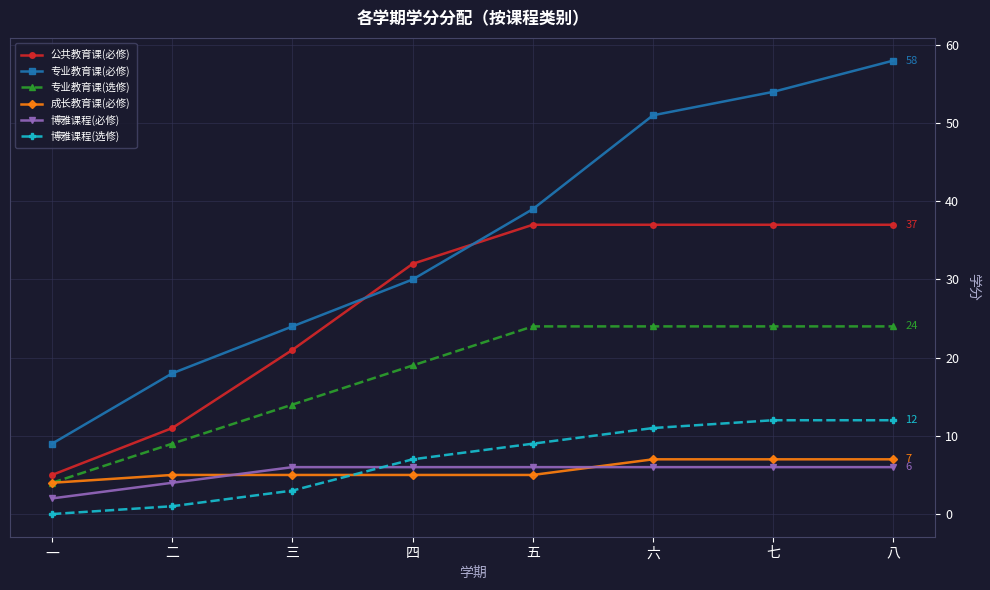

What is the spread (max minus min) of values at 三?

21